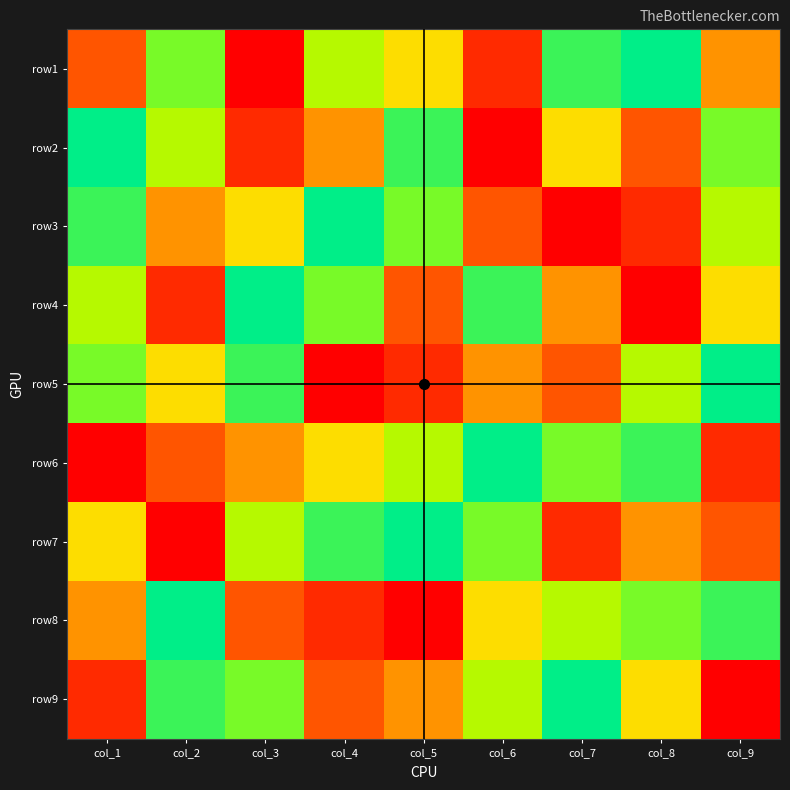

What is the spread (max minus min) of values at col_4?

8